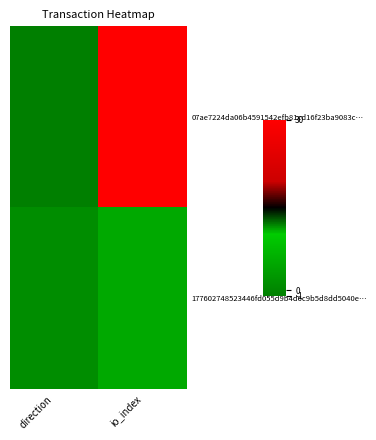

Reading left to right, transcribe all the data shown in this chart.

07ae7224da06b4591542efb81cd16f23ba9083c…: direction=-1	io_index=30
177602748523446fd055d9b4d6c9b5d8dd5040e…: direction=1	io_index=5